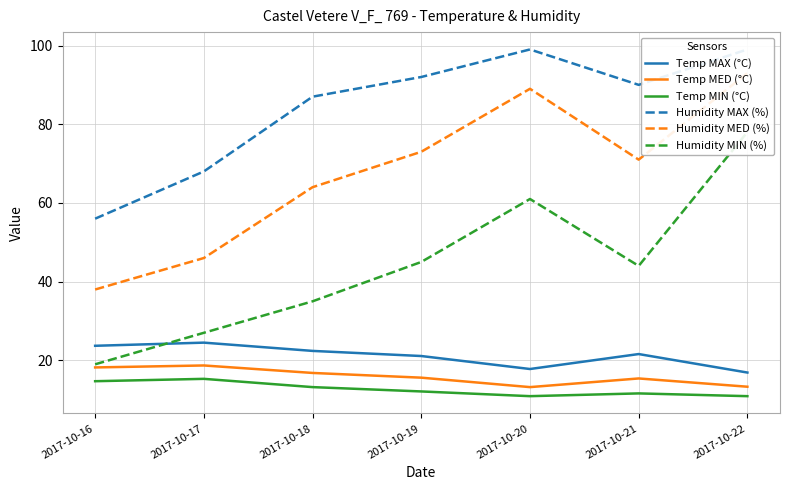

What is the maximum value shown in the chart?

99.0